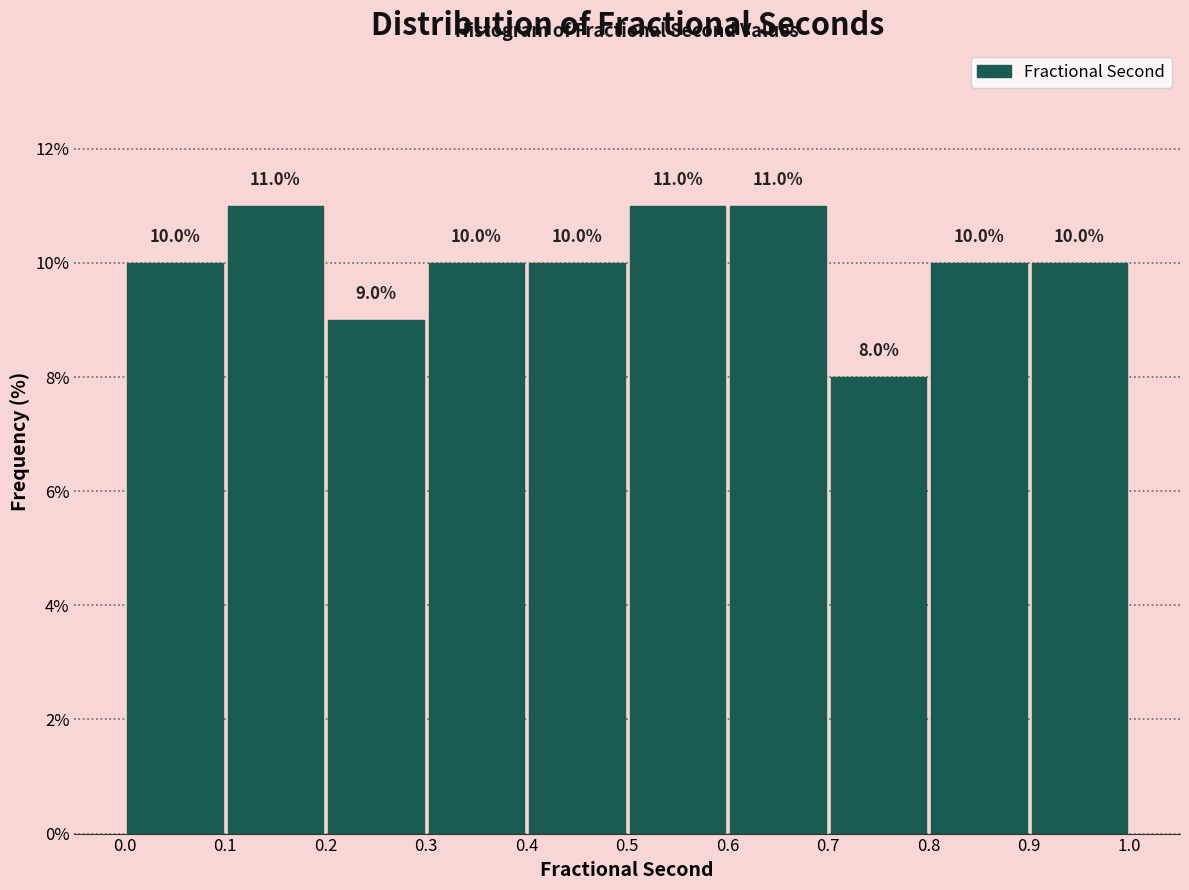

Reading left to right, transcribe this chart: for each bar, give the range it covers on the x-axis and its height.

0.0 to 0.1: 10.0
0.1 to 0.2: 11.0
0.2 to 0.3: 9.0
0.3 to 0.4: 10.0
0.4 to 0.5: 10.0
0.5 to 0.6: 11.0
0.6 to 0.7: 11.0
0.7 to 0.8: 8.0
0.8 to 0.9: 10.0
0.9 to 1.0: 10.0